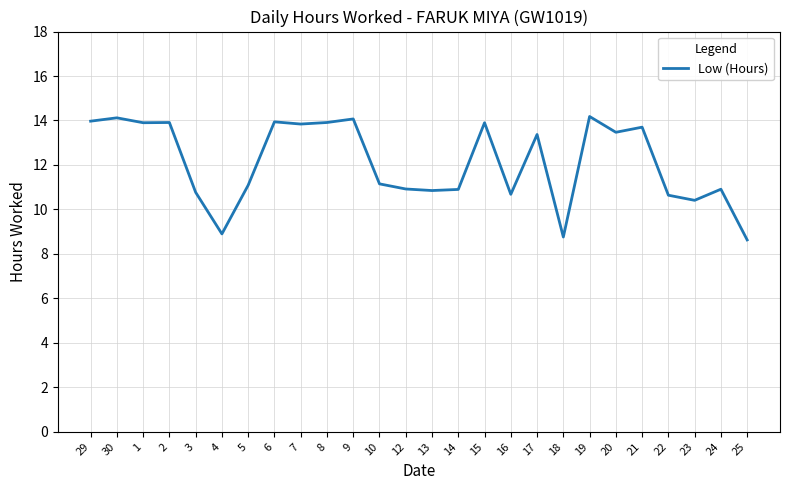

What is the difference between the values at 18 and 14?

2.1